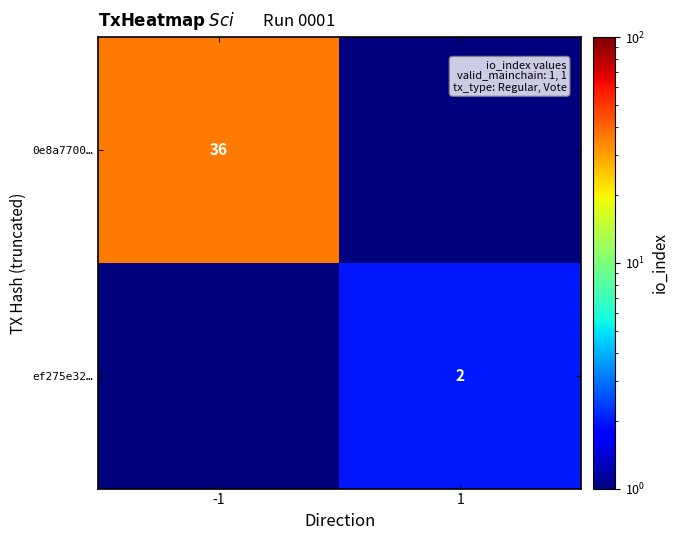

How many data points does each series have?

2